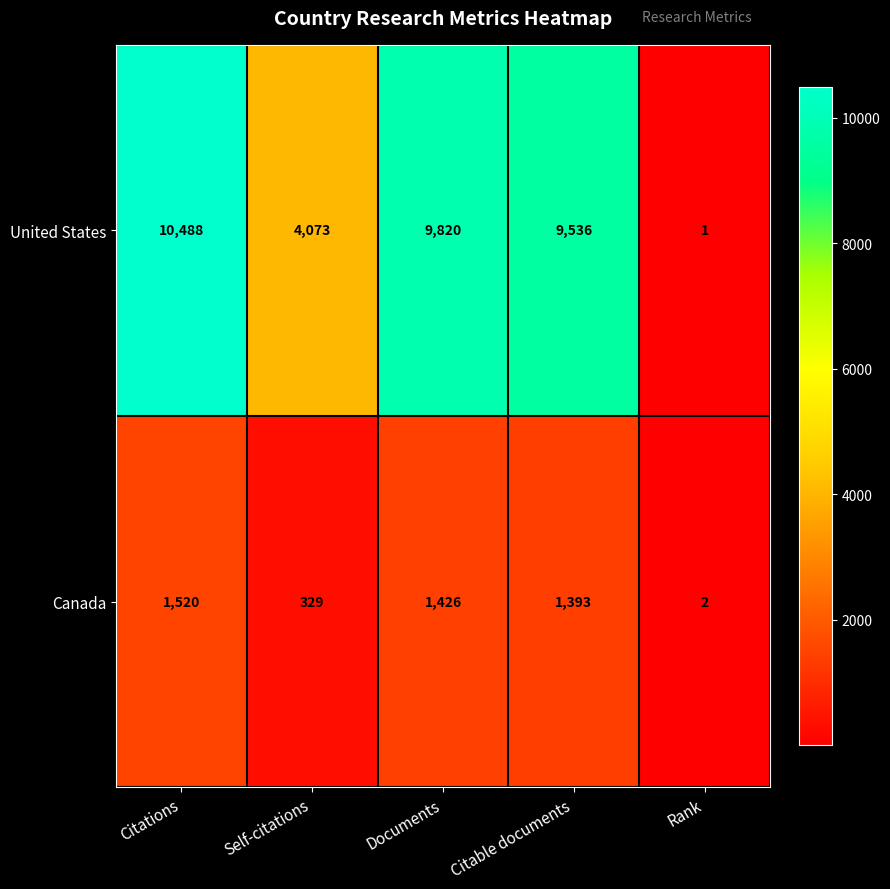

Which series has the widest spread of values?

United States